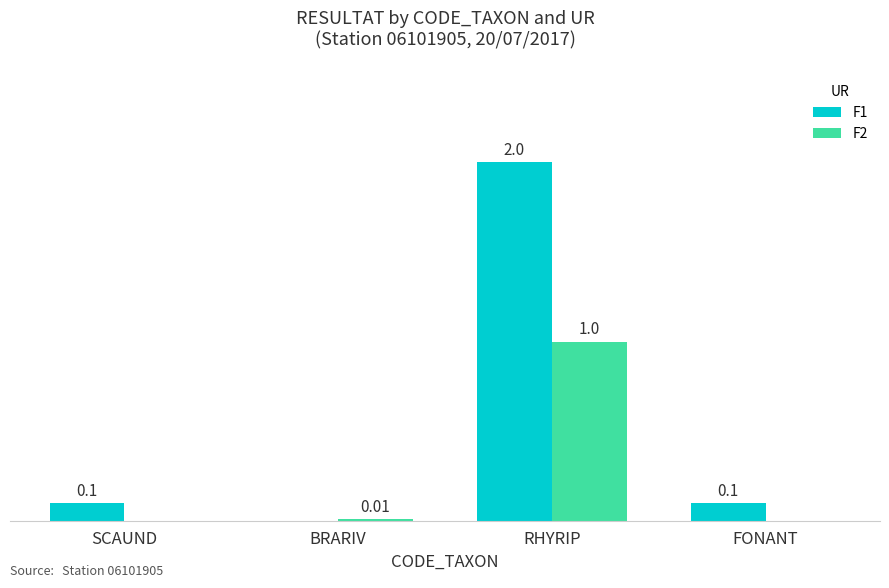

At which label does F2 reach its peak?

RHYRIP